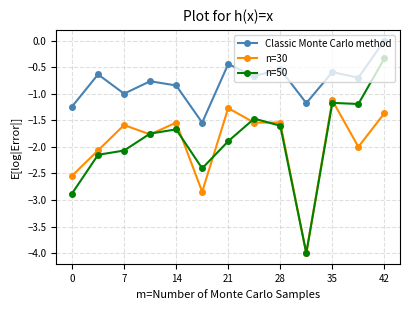

Which series has the largest range (max minus min)?

n=50